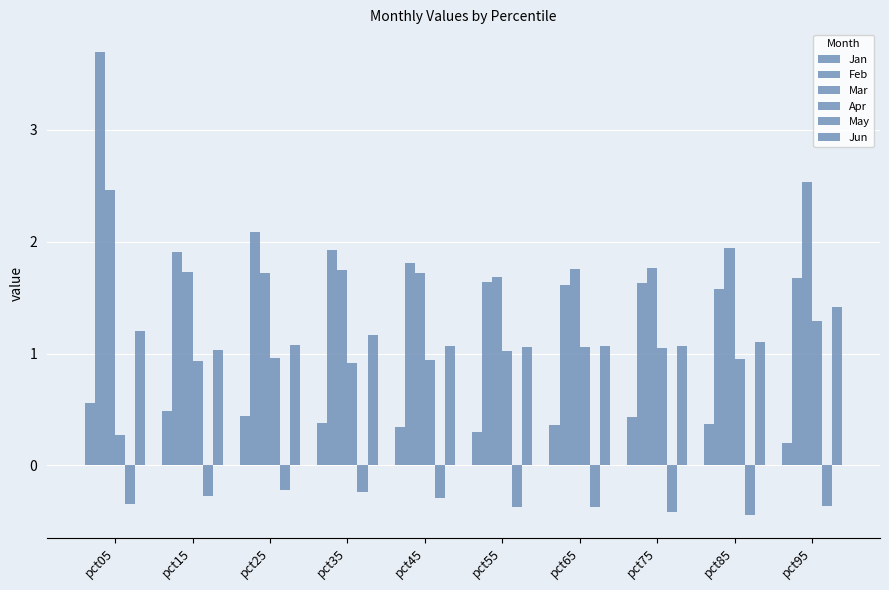

List the series in order of their peak value, highest first.

Feb, Mar, Jun, Apr, Jan, May